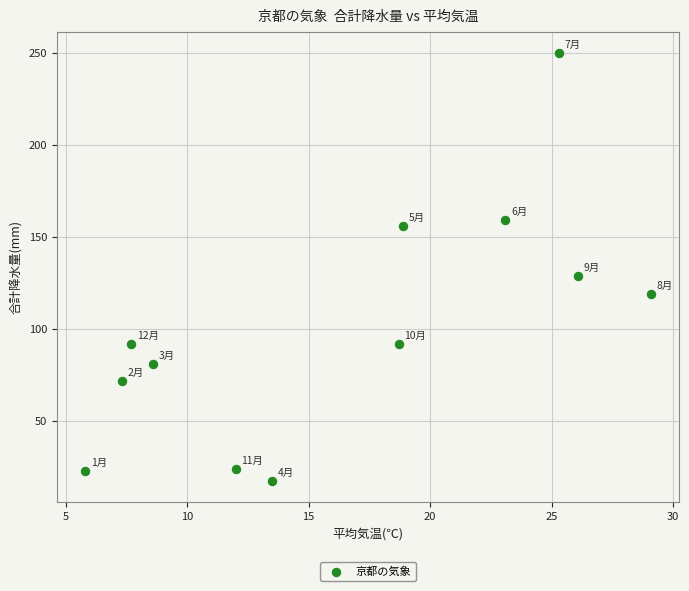

What is the range of Y values (max minus min)?

232.5